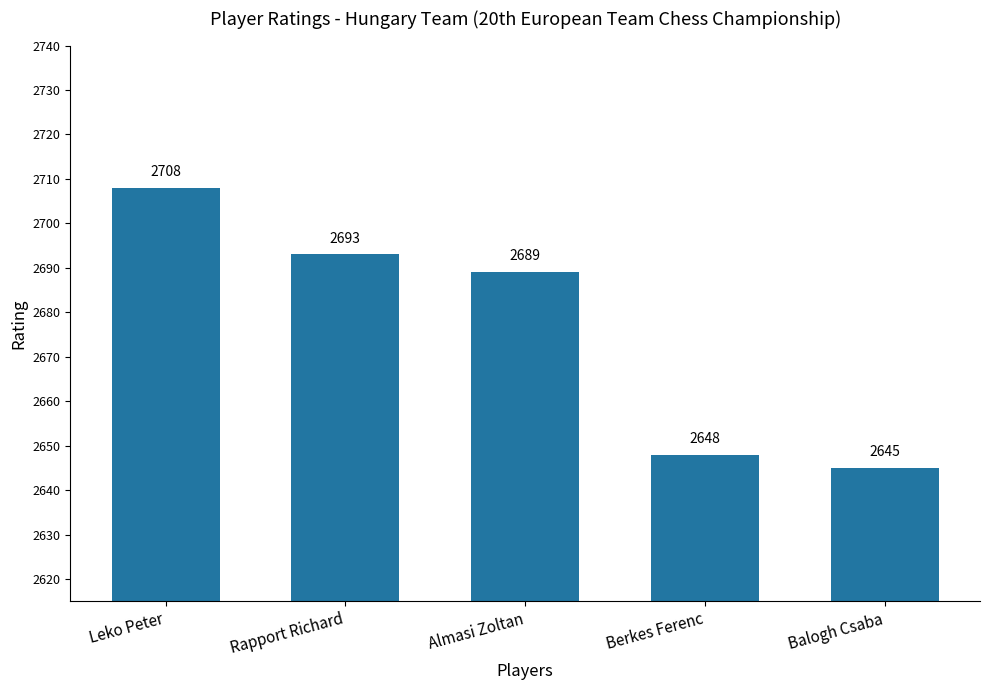

How many values are below 2689?

2